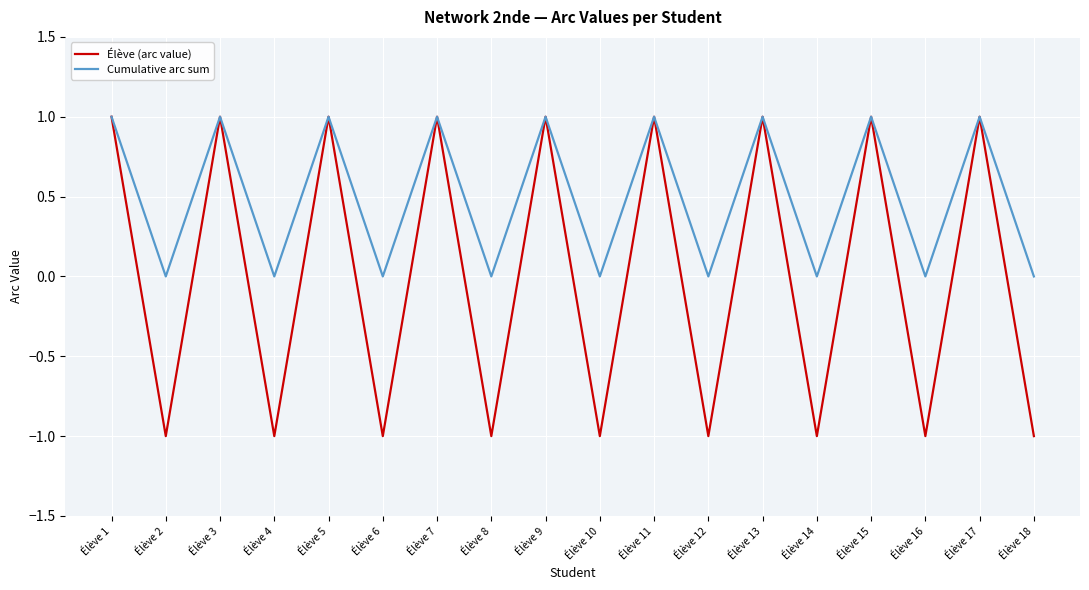

Which series has the widest spread of values?

Élève (arc value)